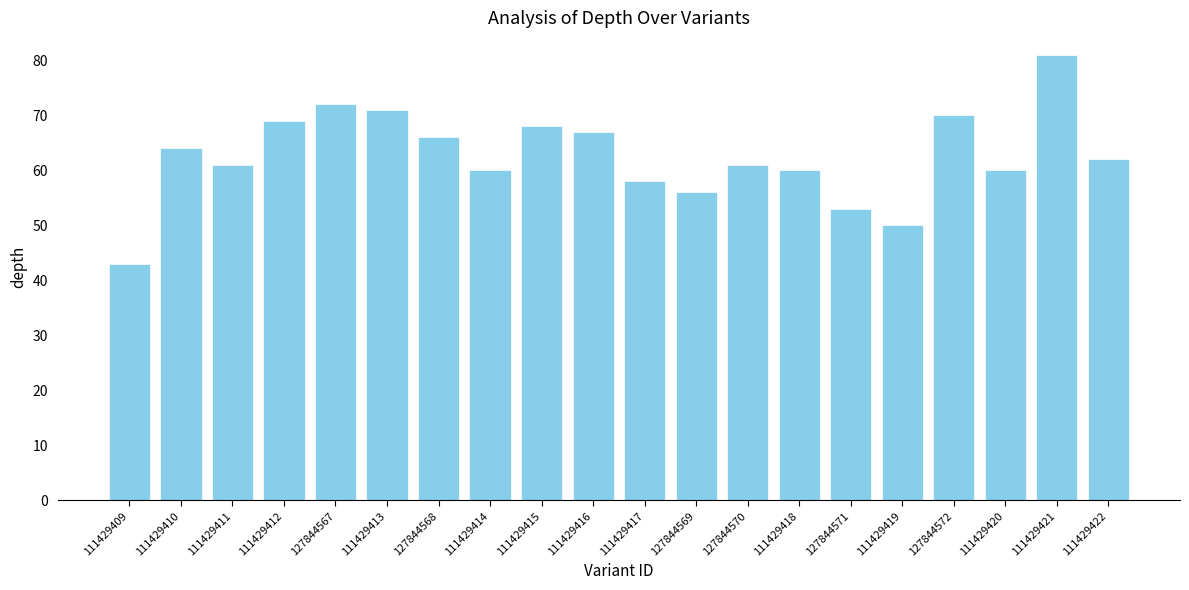

What position from the left is 111429409?

1